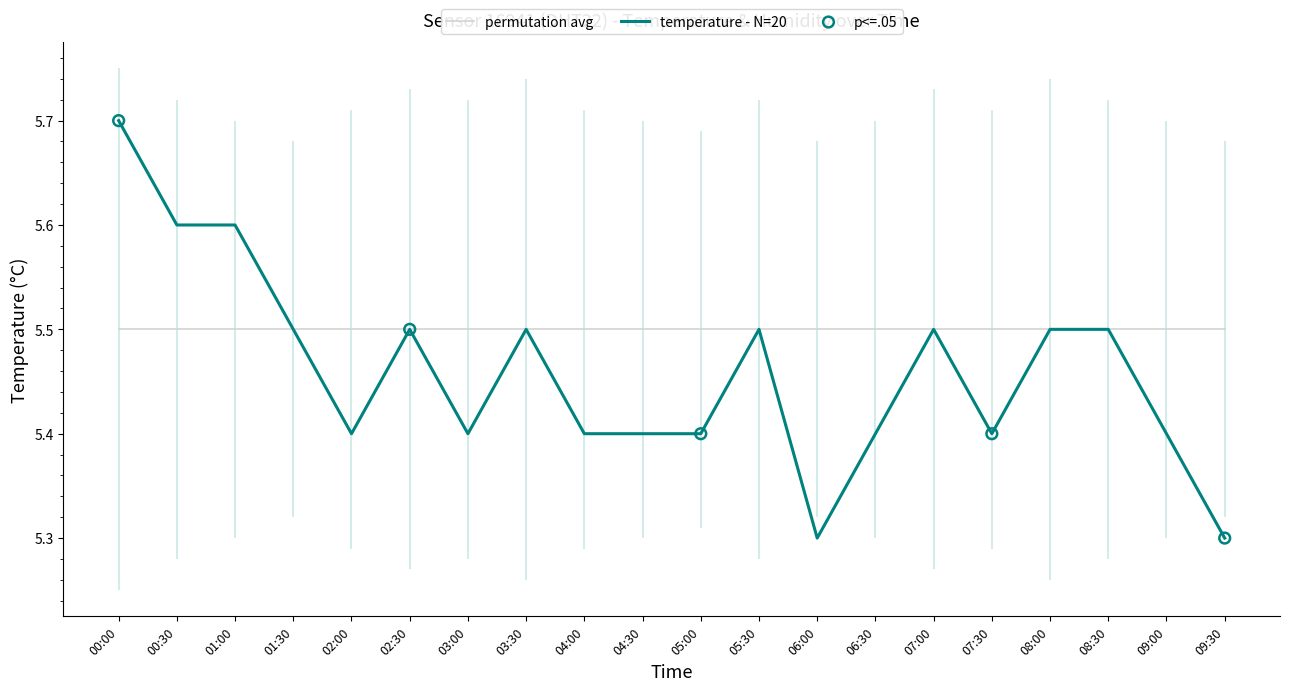

What is the ratio of the value at 01:00 to the value at 08:00?

1.0